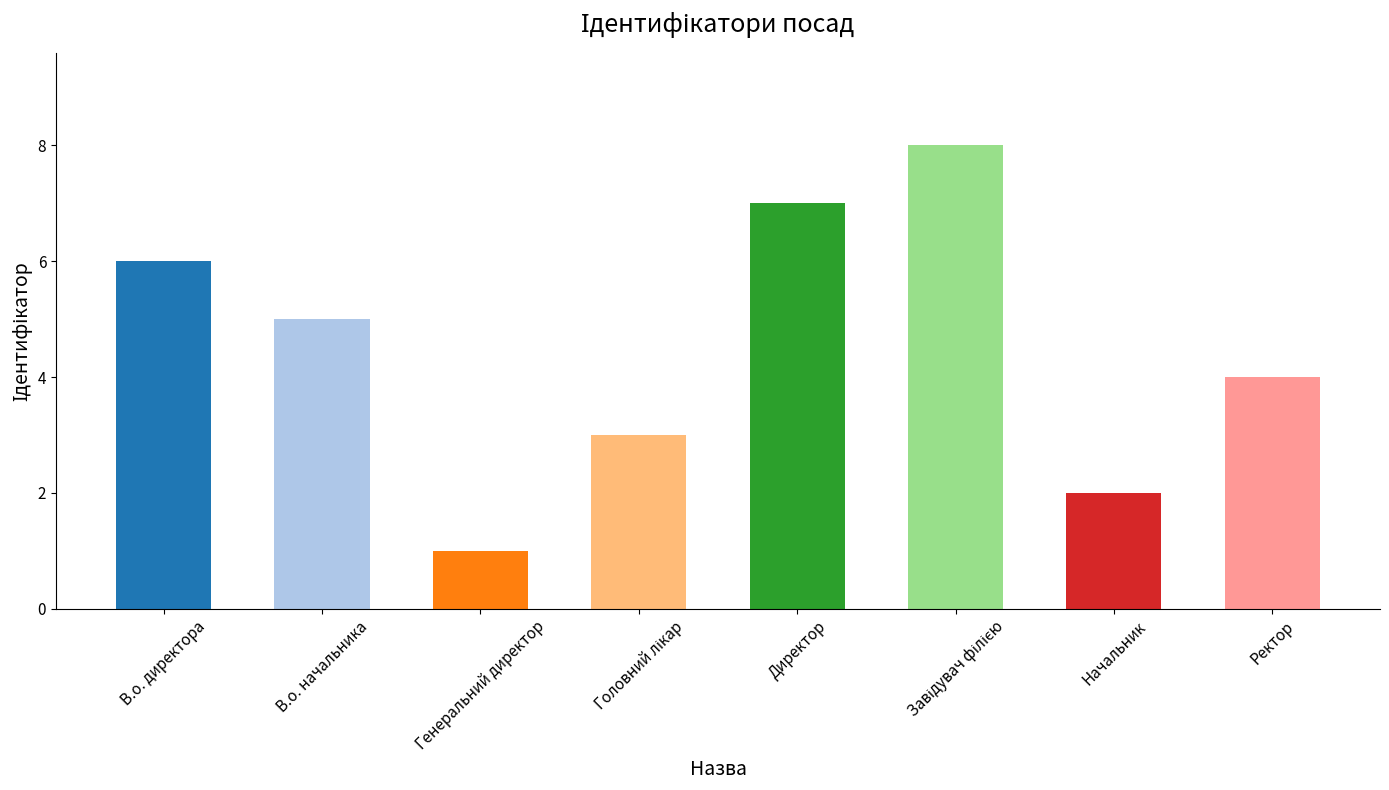

What is the greatest value displayed?

8